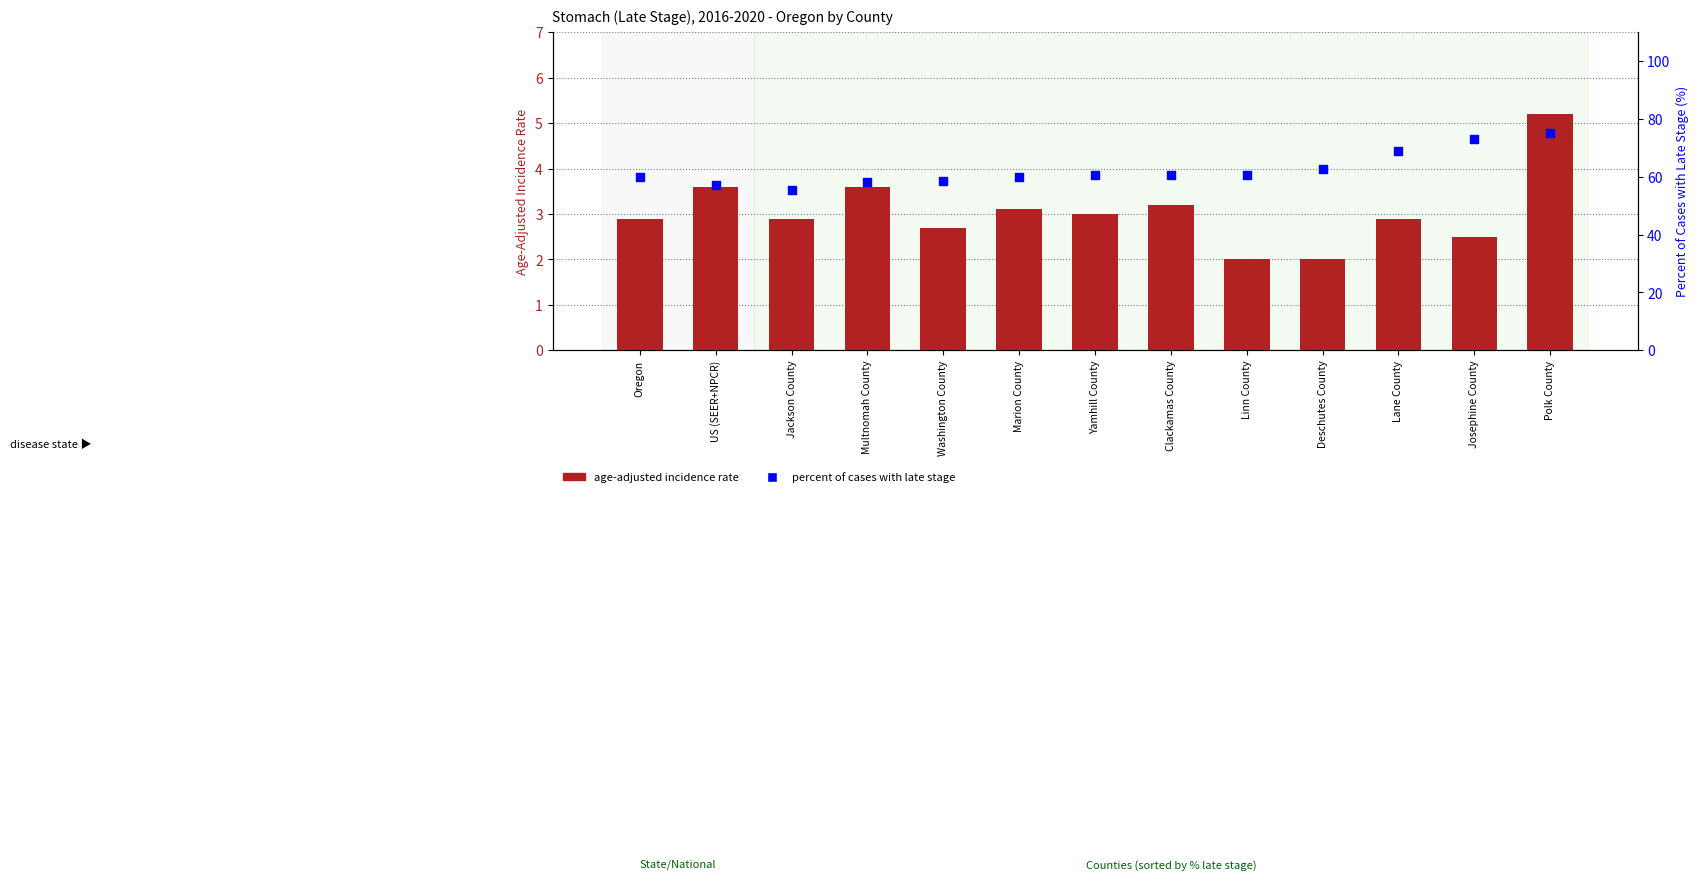

What is the total value across all series at US (SEER+NPCR)?

60.7